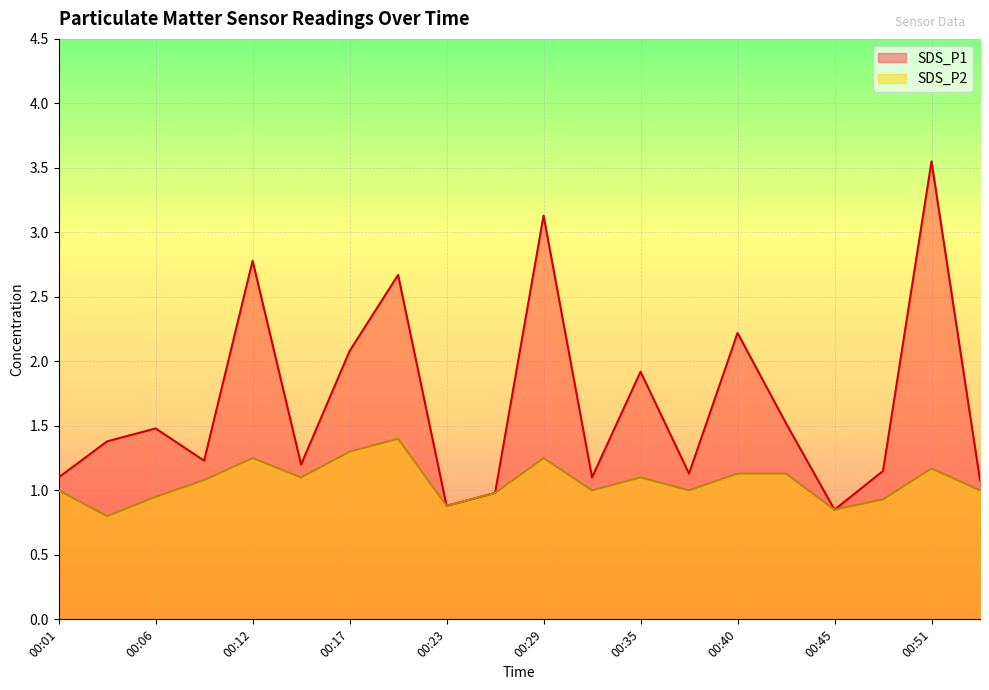

Which category has the lowest value in the SDS_P1 series?

00:45